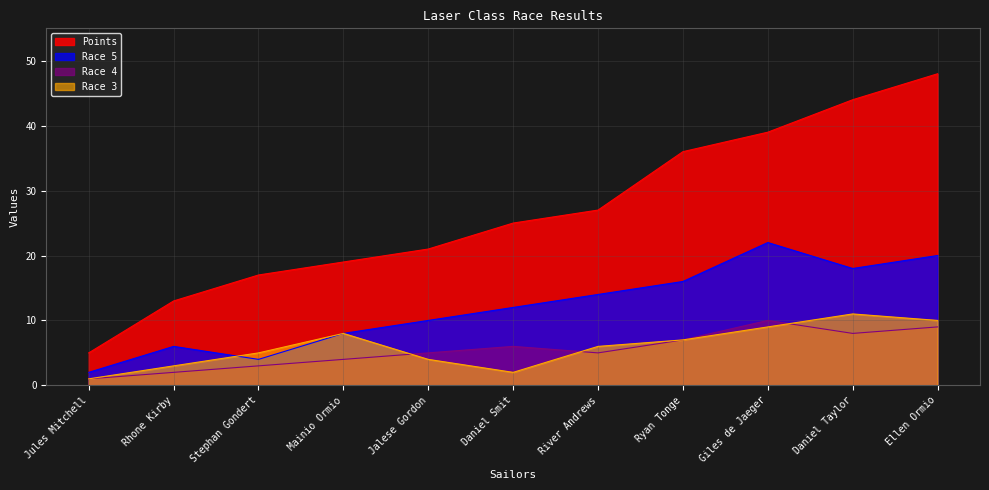

Which series has the largest range (max minus min)?

Points